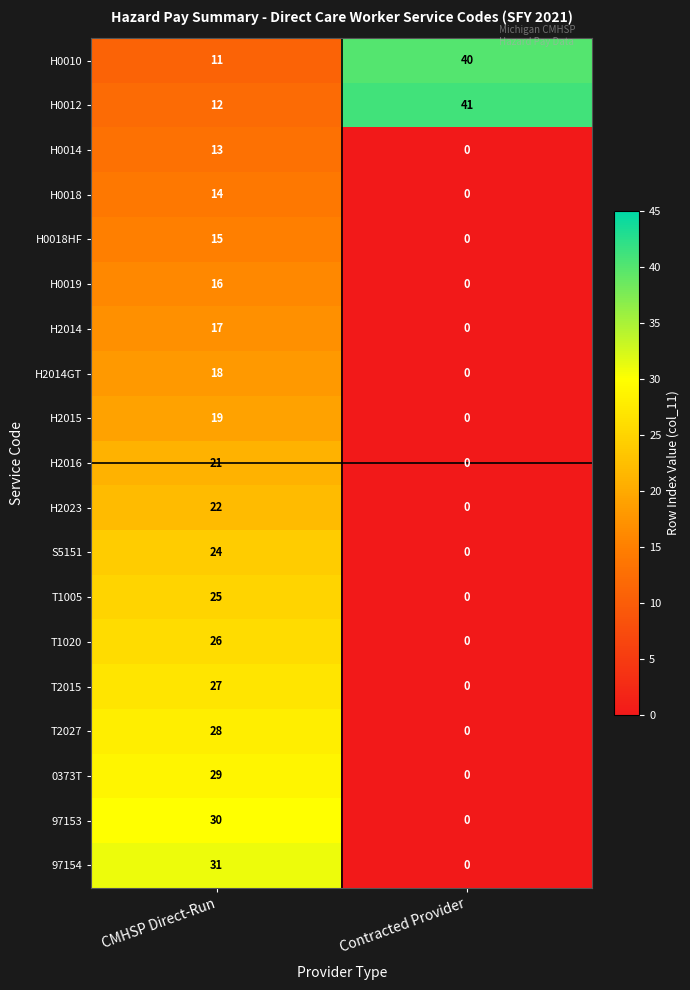

At which label does H0014 reach its minimum?

Contracted Provider